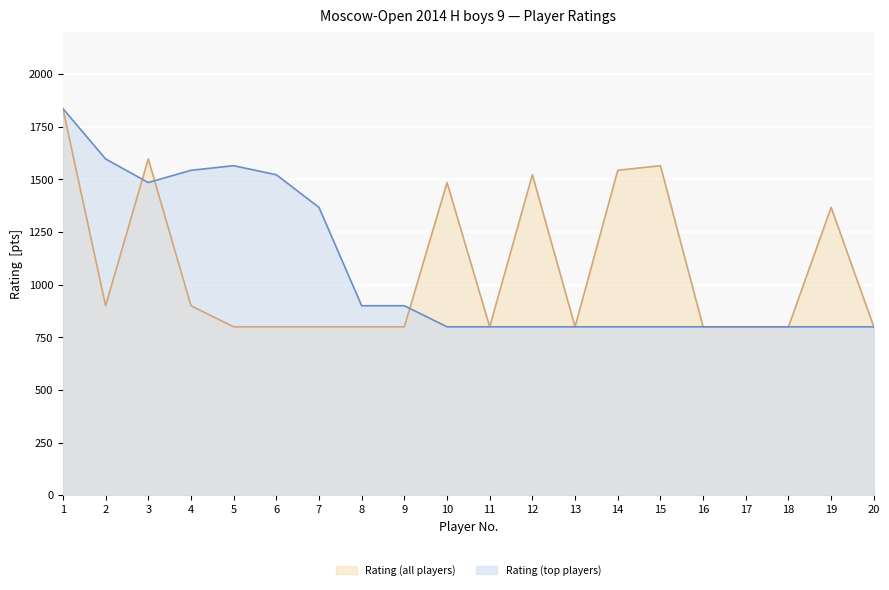

What is the greatest value displayed?

1836